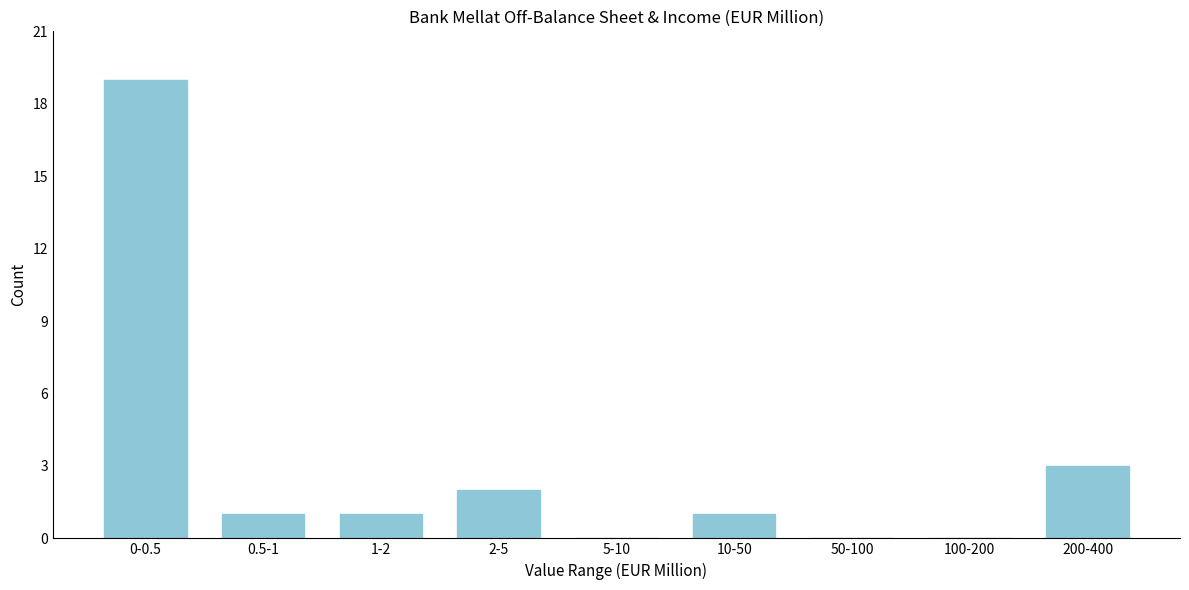

Reading left to right, what are all the values shown in this chart?

0-0.5=19	0.5-1=1	1-2=1	2-5=2	5-10=0	10-50=1	50-100=0	100-200=0	200-400=3